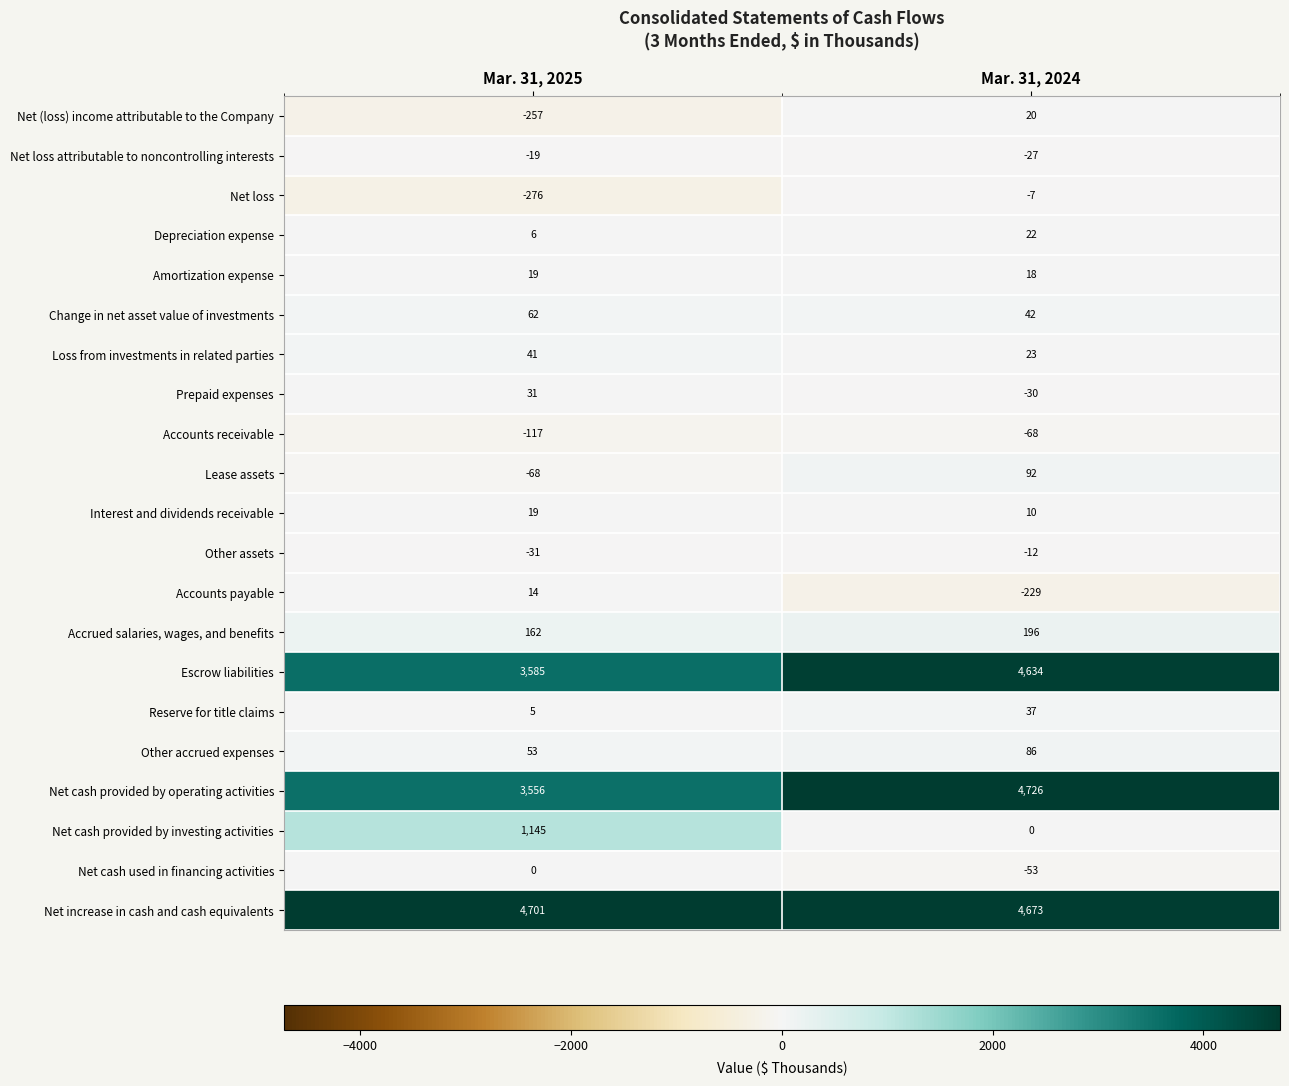

At which category does the chart reach its peak across all series?

Mar. 31, 2024